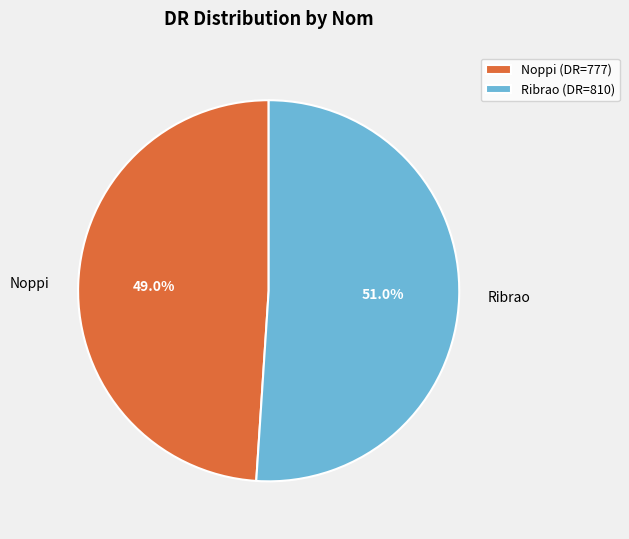

Count the number of slices in the pie.

2